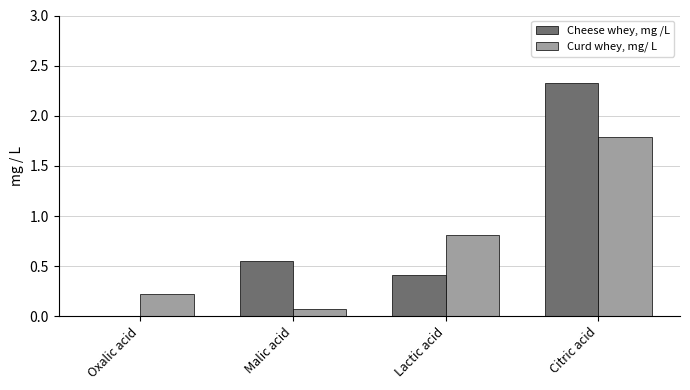

Which series changed the most between Lactic acid and Citric acid?

Cheese whey, mg /L